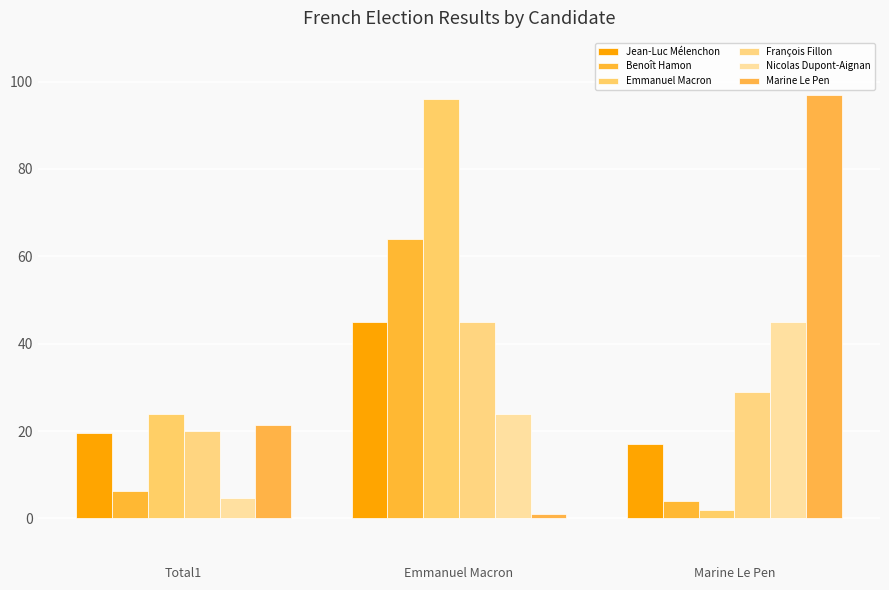

How many categories are shown in the chart?

3